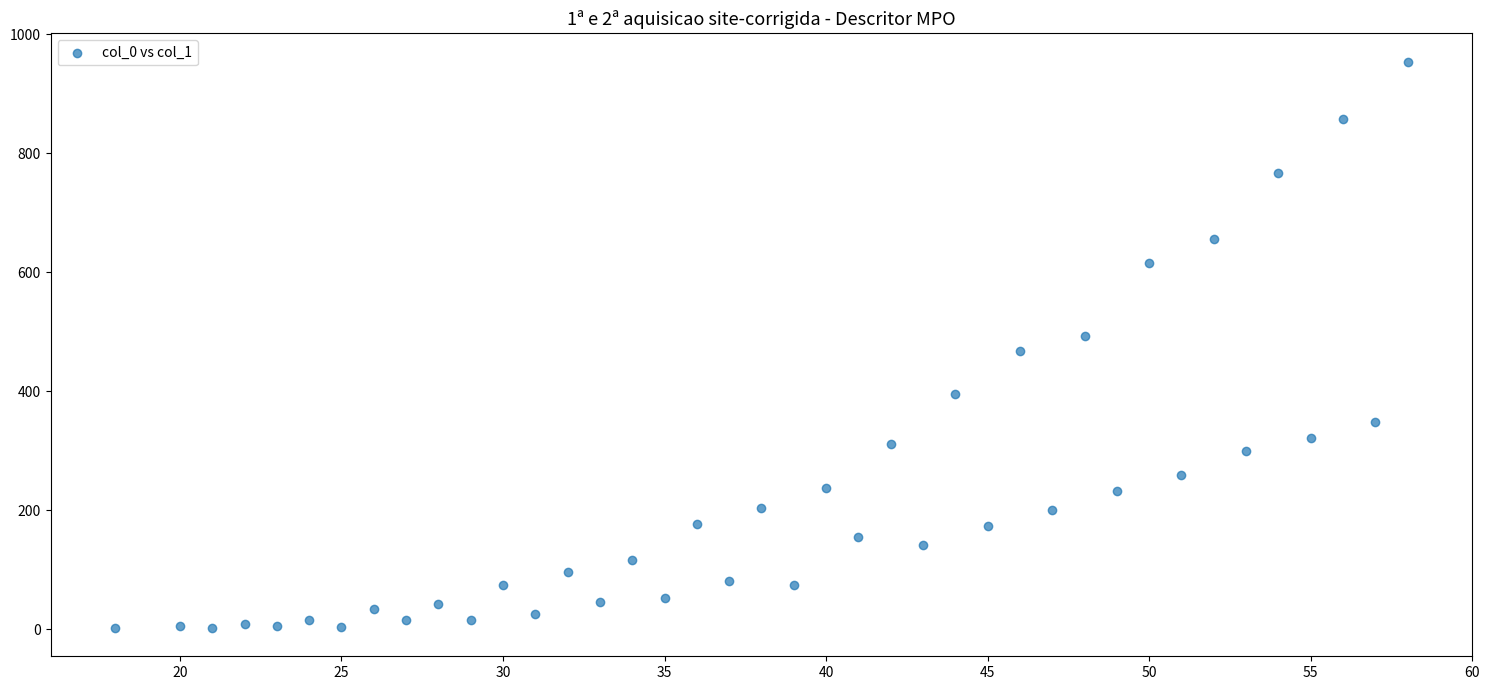

What is the range of X values (max minus min)?

40